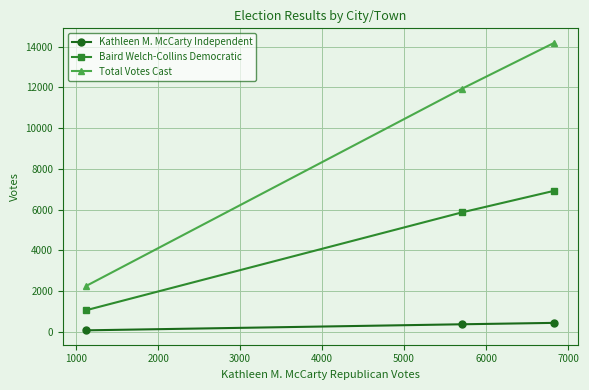

Rank the series by their maximum value, from lowest to highest.

Kathleen M. McCarty Independent, Baird Welch-Collins Democratic, Total Votes Cast